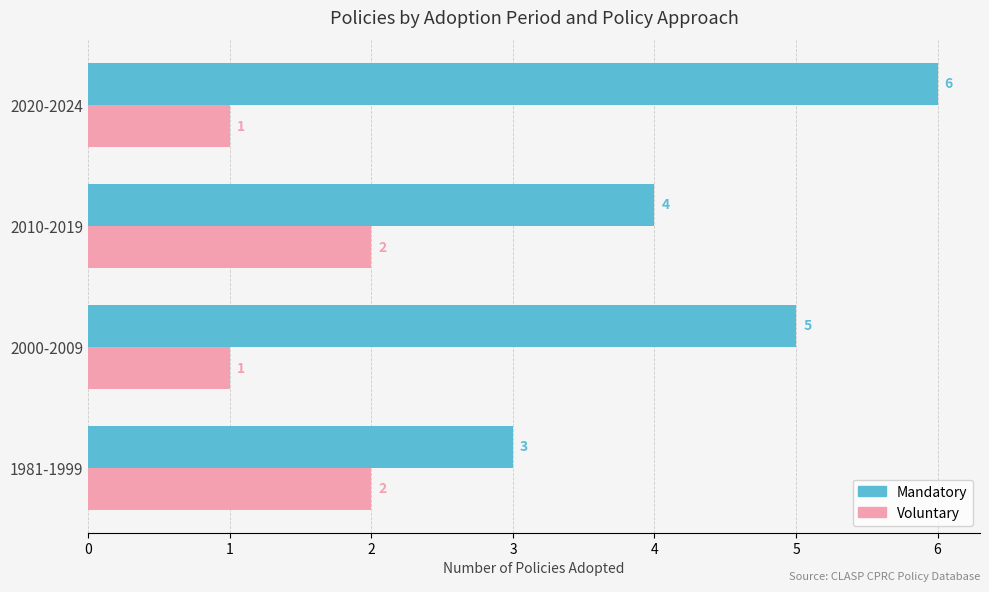

At which label is Mandatory closest to 4?

2010-2019